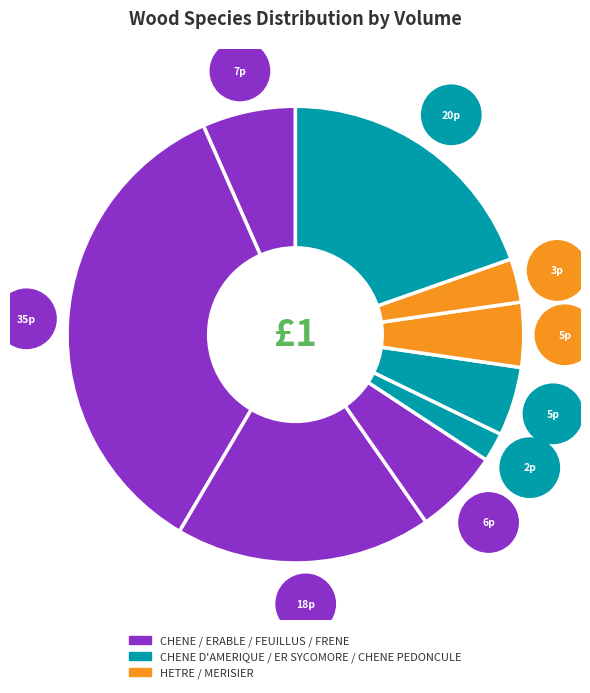

What is the change in value from ERABLE to CHENE D AMERIQUE?

-31.0